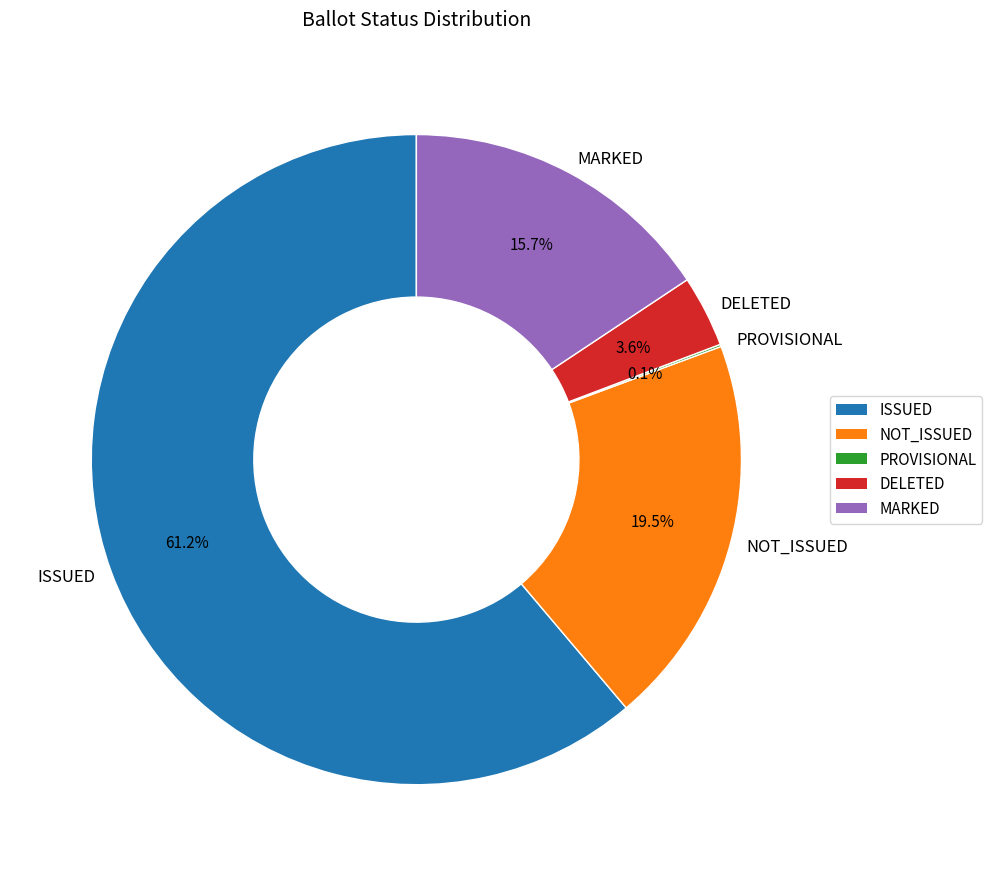

Is there a majority slice in this chart?

Yes